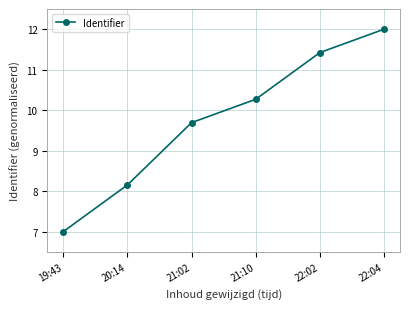

What is the sum of all values?

58.5